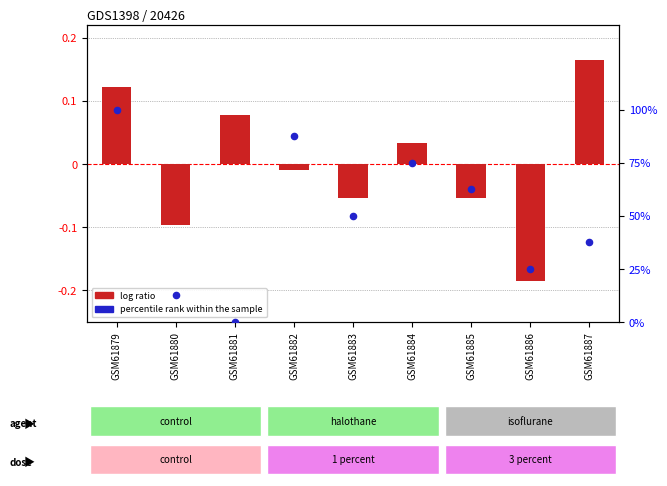

What are all the series names shown in the legend?

log ratio, percentile rank within the sample